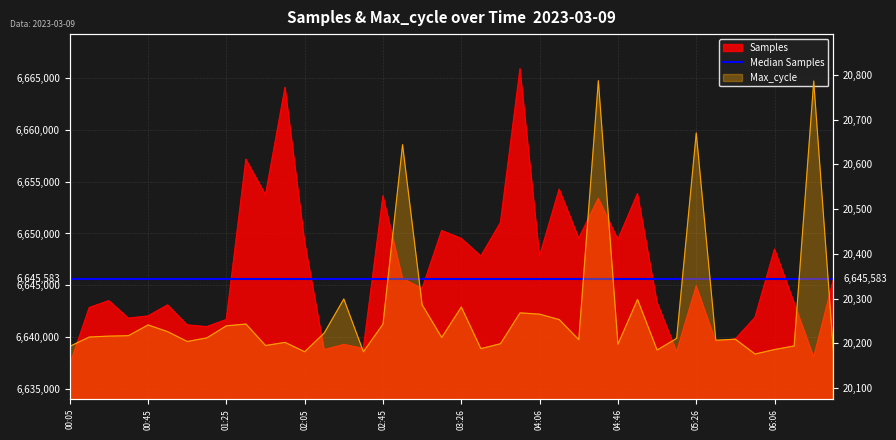

Which category has the highest value in the Samples series?

03:56